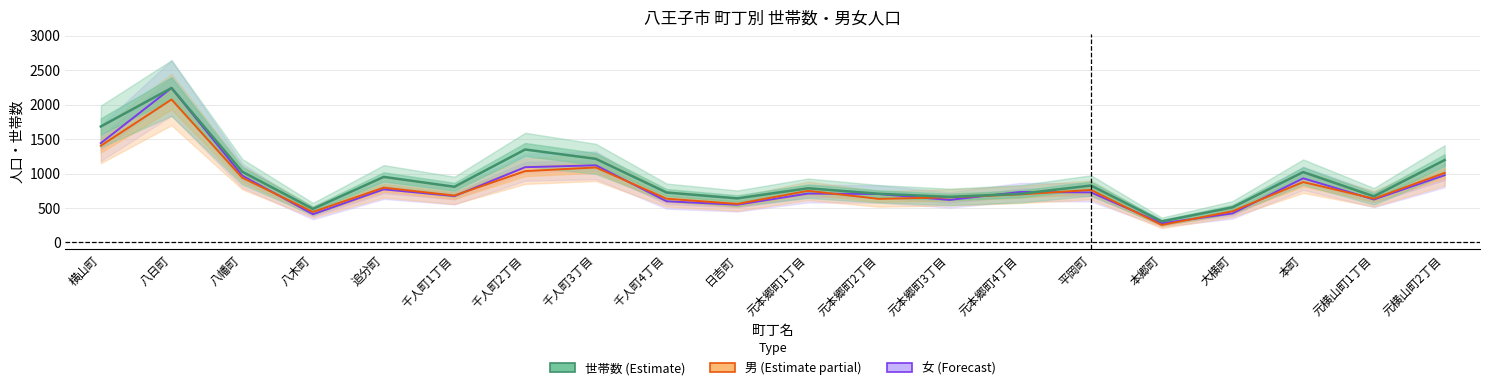

At which label is 男 closest to 1164?

千人町3丁目